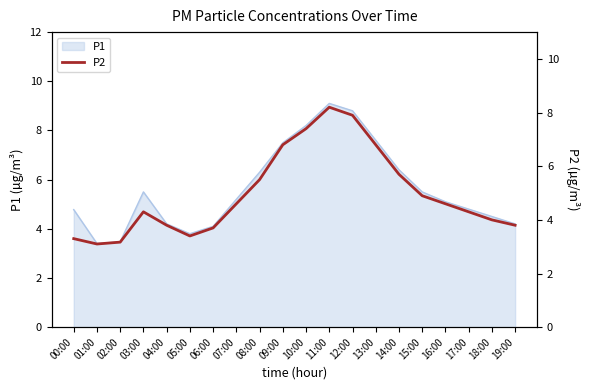

The P1 series shows 3.5 at 02:00. True or false?

True